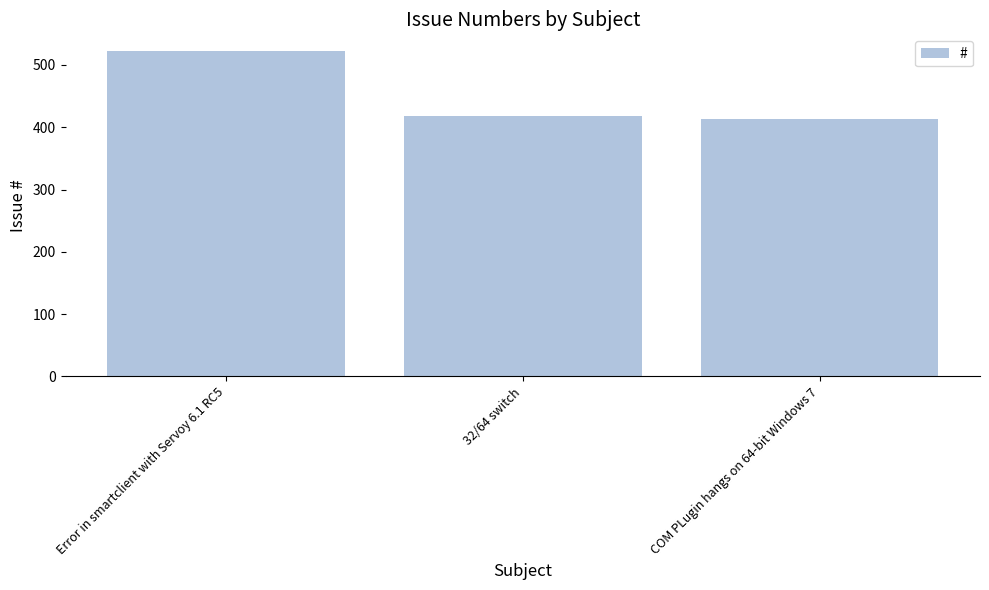

True or false: the data shows 575 at 32/64 switch.

False